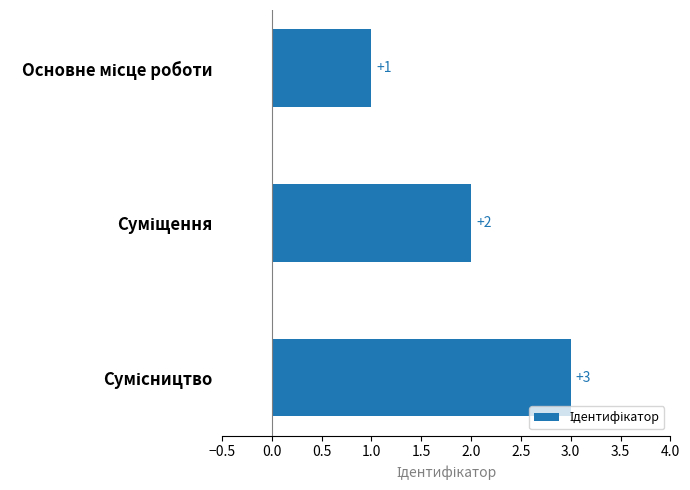

What is the value of the 2nd bar from the top?

2